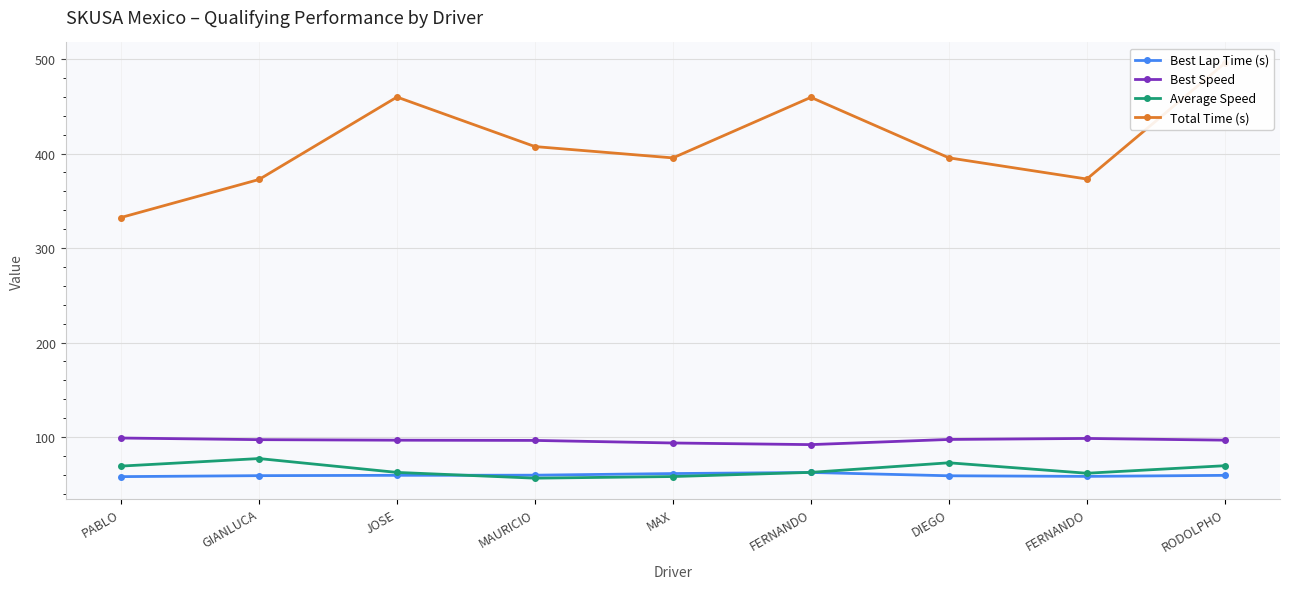

What is the highest value of the Best Lap Time (s) series?

62.6